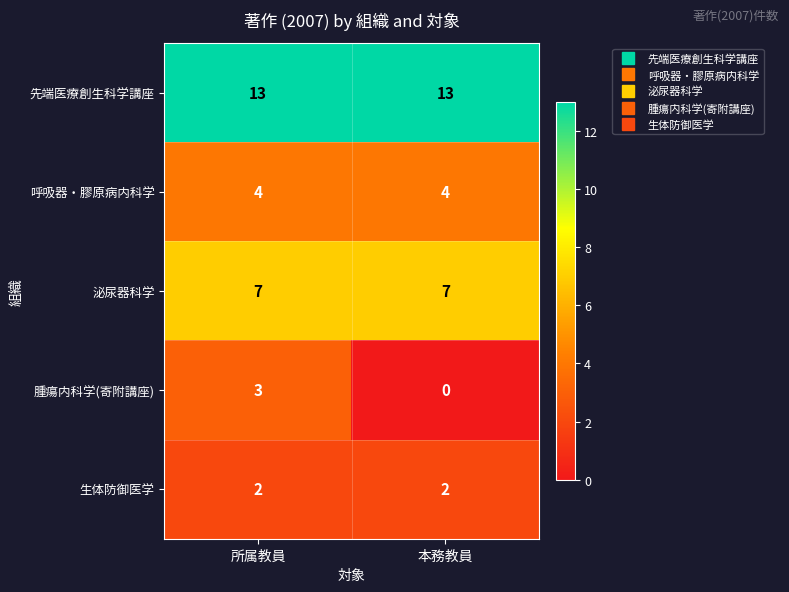

Reading left to right, extract all data points from this chart.

先端医療創生科学講座: 13	13
呼吸器・膠原病内科学: 4	4
泌尿器科学: 7	7
腫瘍内科学(寄附講座): 3	0
生体防御医学: 2	2